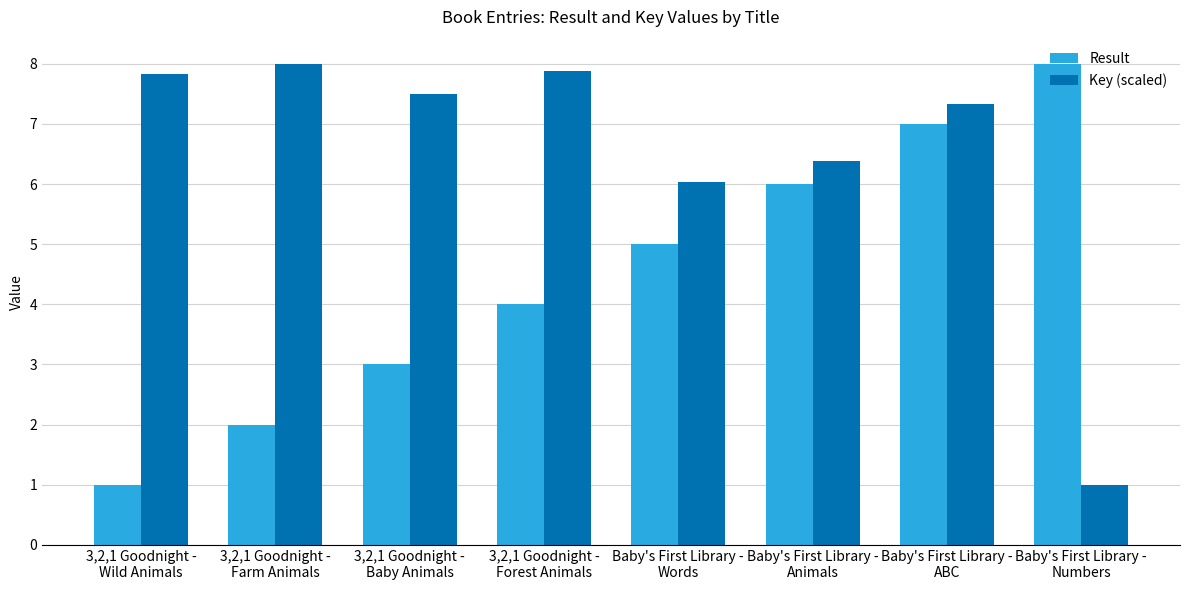

What is the maximum value for Key (scaled)?

8.0